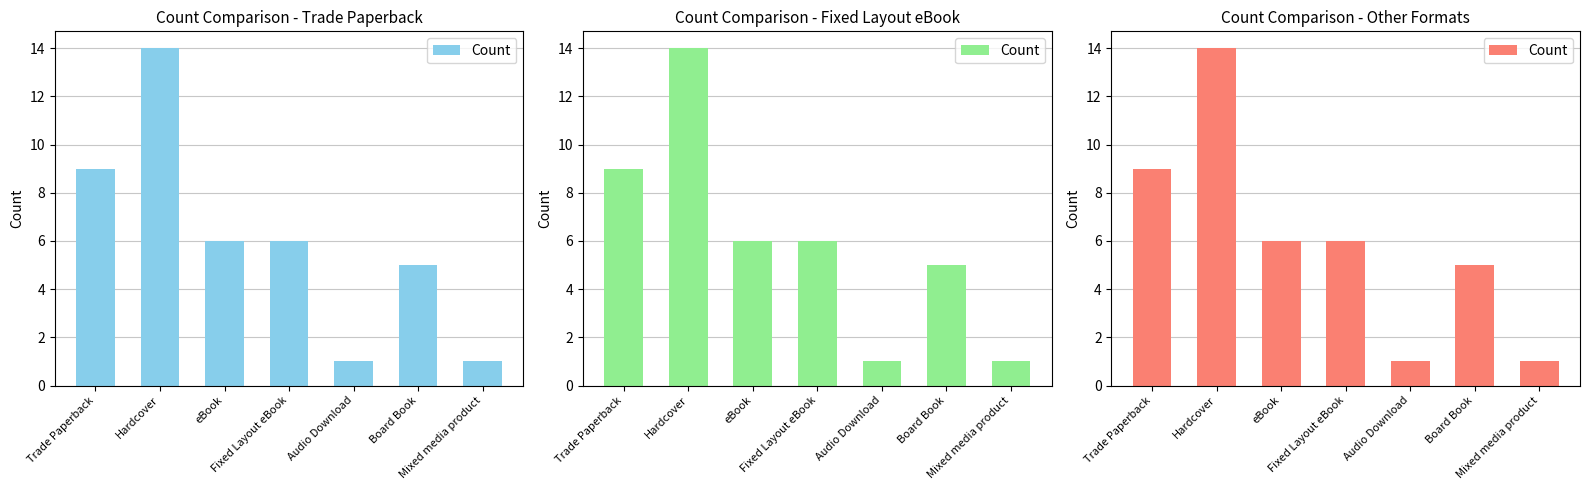

Reading left to right, what are all the values shown in this chart?

Trade Paperback=9	Hardcover=14	eBook=6	Fixed Layout eBook=6	Audio Download=1	Board Book=5	Mixed media product=1